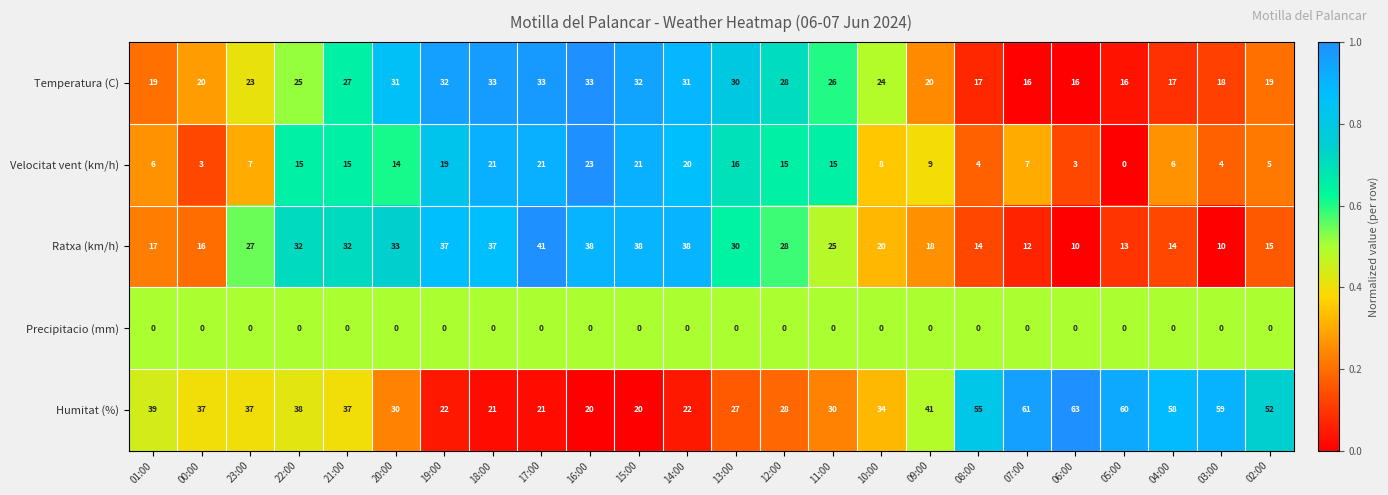

Is it true that Precipitacio (mm) equals 0 at 01:00?

True